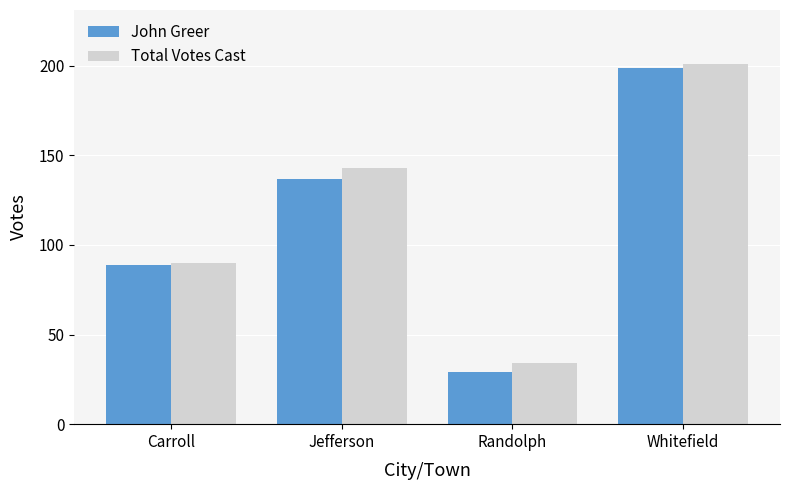

Reading left to right, what are all the values shown in this chart?

John Greer: 89	137	29	199
Total Votes Cast: 90	143	34	201